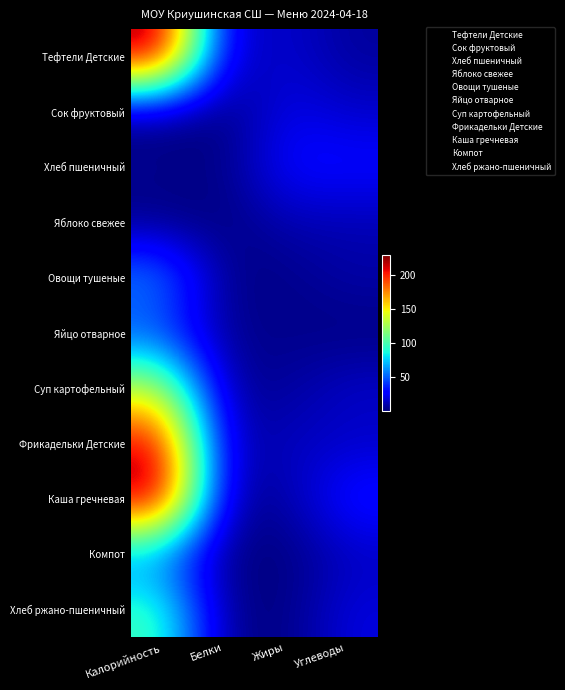

Reading right to left, list all the values displayed in this chart.

Тефтели Детские: Углеводы=6.0	Жиры=17.3	Белки=12.5	Калорийность=229.6
Сок фруктовый: Углеводы=15.2	Жиры=22.2	Белки=0.3	Калорийность=0.2
Хлеб пшеничный: Углеводы=29.5	Жиры=29.5	Белки=0.5	Калорийность=4.6
Яблоко свежее: Углеводы=10.0	Жиры=10.0	Белки=0.4	Калорийность=0.4
Овощи тушеные: Углеводы=8.8	Жиры=1.9	Белки=2.1	Калорийность=60.6
Яйцо отварное: Углеводы=0.2	Жиры=3.0	Белки=3.6	Калорийность=42.2
Суп картофельный: Углеводы=15.5	Жиры=5.5	Белки=5.4	Калорийность=133.3
Фрикадельки Детские: Углеводы=14.2	Жиры=13.2	Белки=10.1	Калорийность=215.7
Каша гречневая: Углеводы=33.9	Жиры=7.0	Белки=7.8	Калорийность=229.4
Компот: Углеводы=12.8	Жиры=0.1	Белки=0.5	Калорийность=54.6
Хлеб ржано-пшеничный: Углеводы=19.8	Жиры=0.6	Белки=3.3	Калорийность=97.8